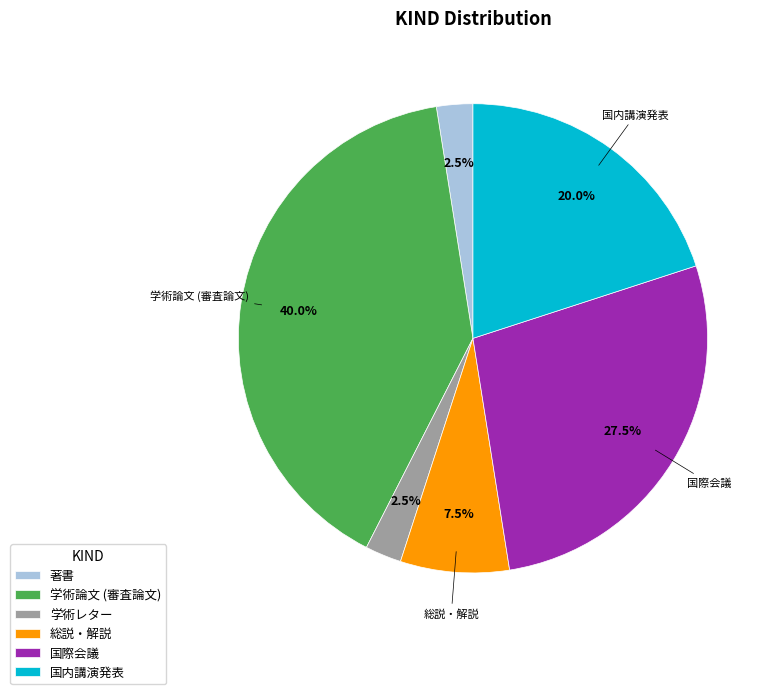

Which category has the biggest portion of the pie?

学術論文 (審査論文)